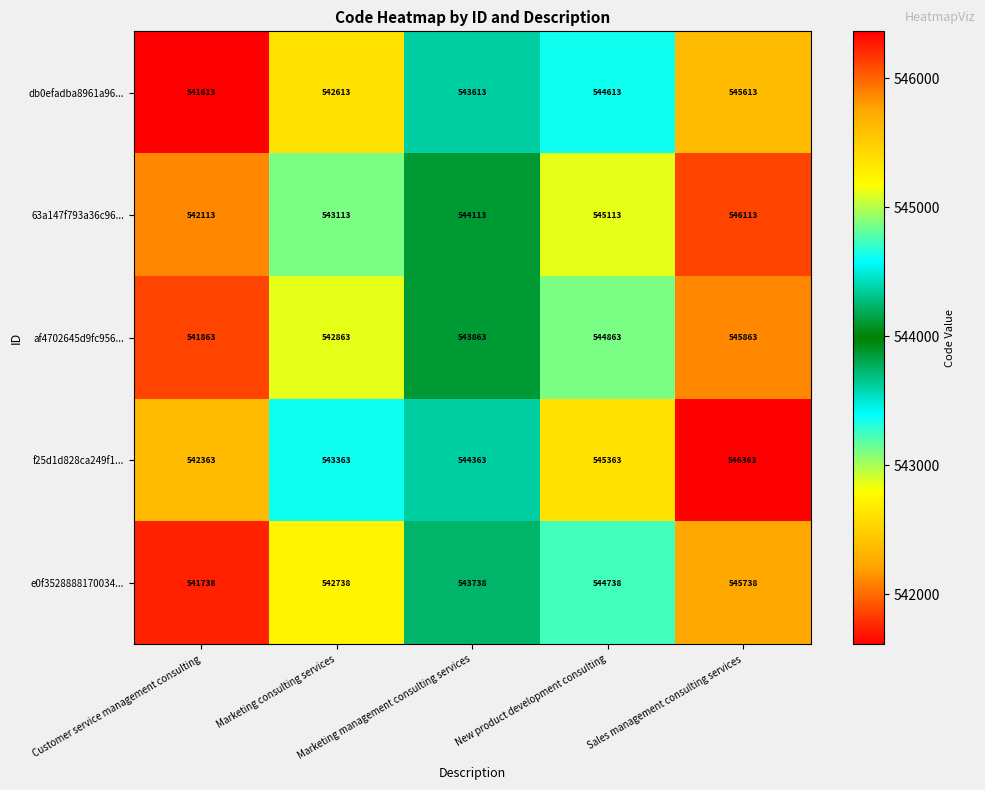

What is the difference between the maximum and minimum values in the db0efadba8961a96... series?

4000